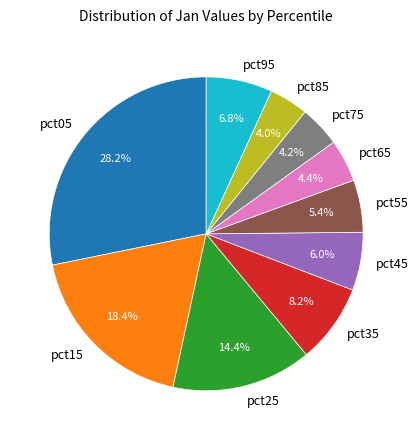

Is there a majority slice in this chart?

No